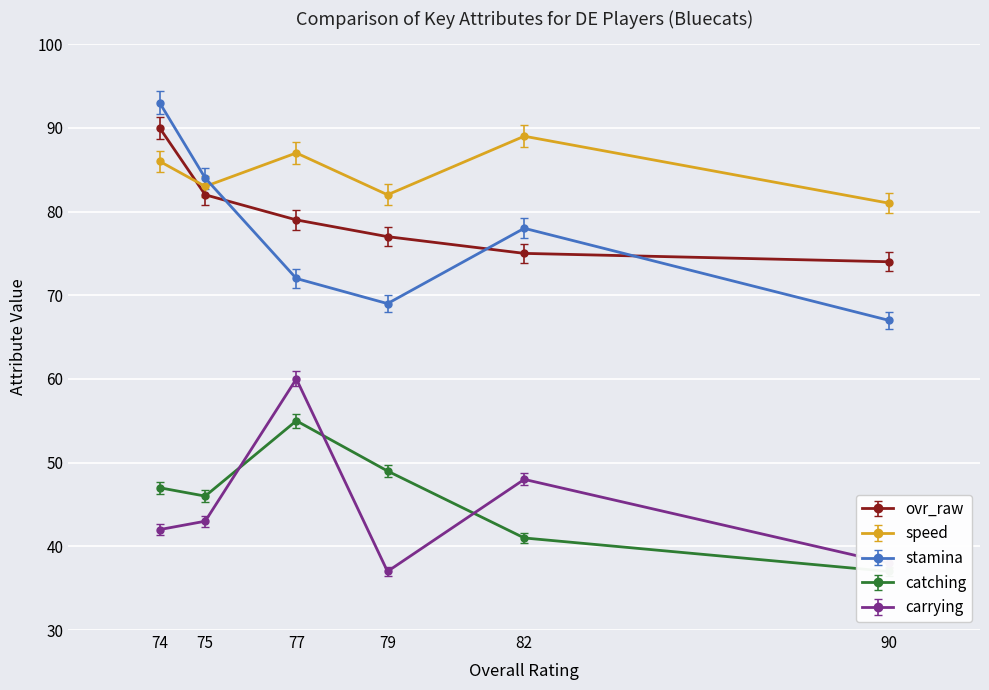

What is the difference between the carrying values at 74 and 90?

4